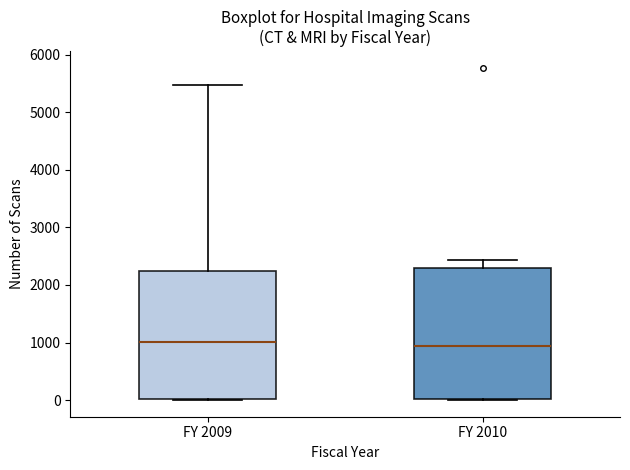

Reading left to right, read every box against the y-axis: the position of its median line, the range the box covers, and the ends of its whiskers. The values are not printed on the chart, so give them approximately, as read against the axis.

FY 2009: median 1000, box 0 to 2200, whiskers 0 to 5500
FY 2010: median 900, box 0 to 2300, whiskers 0 to 2400